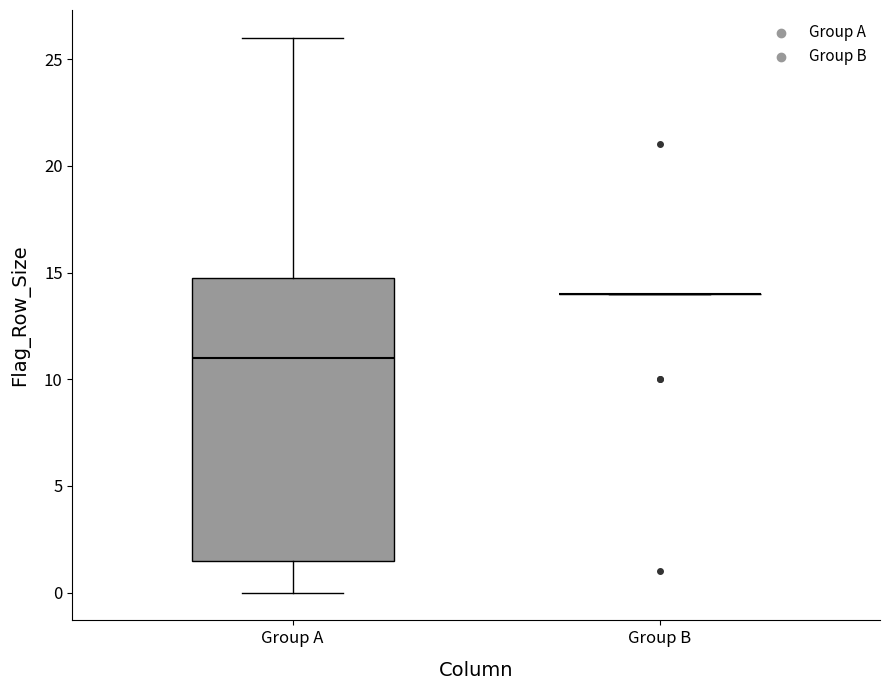

Which box is the tallest, from its lower edge to its upper edge?

Group A